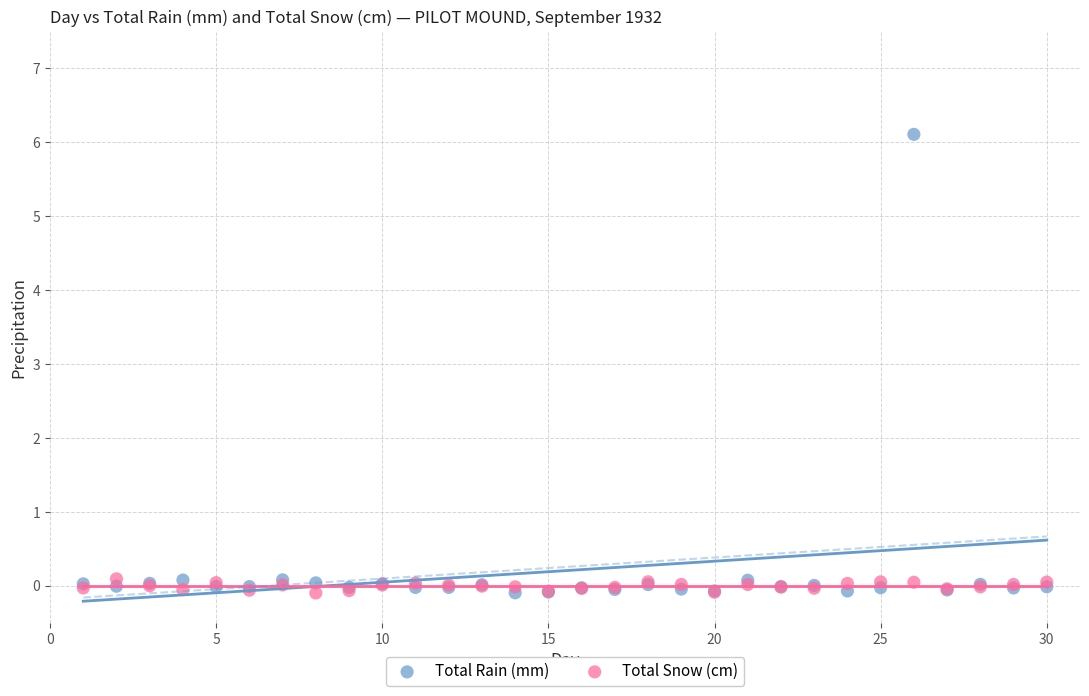

Which series contains the highest Y value?

Total Rain (mm)